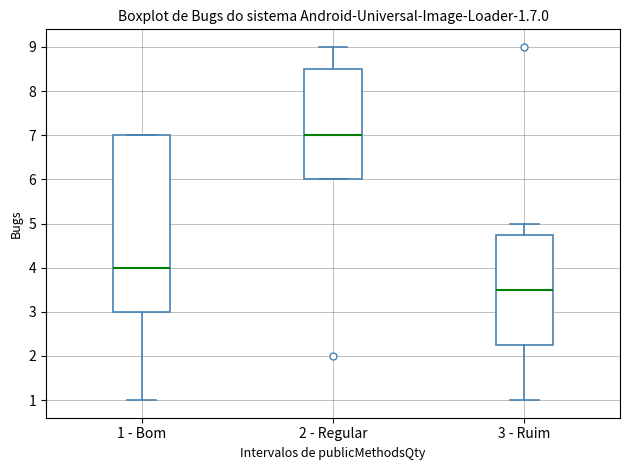

Which box's median line is the lowest?

3 - Ruim